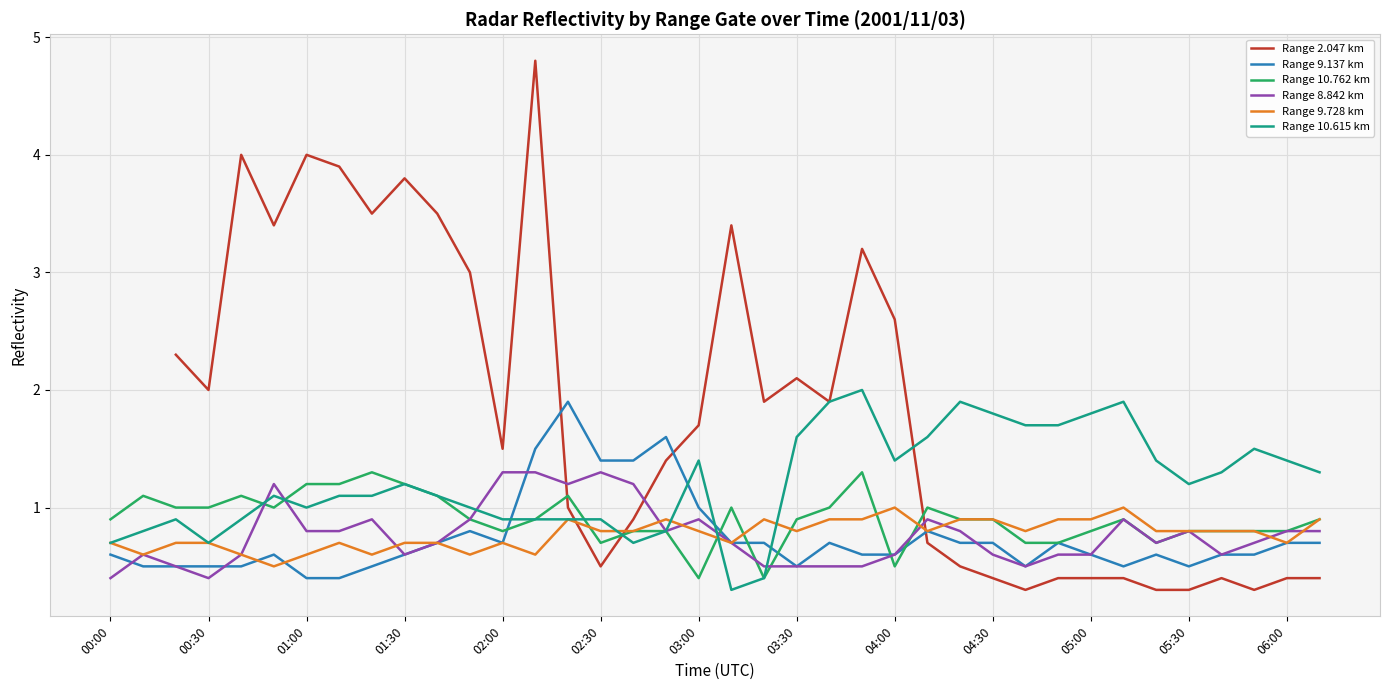

What is the minimum value for Range 2.047 km?

0.3